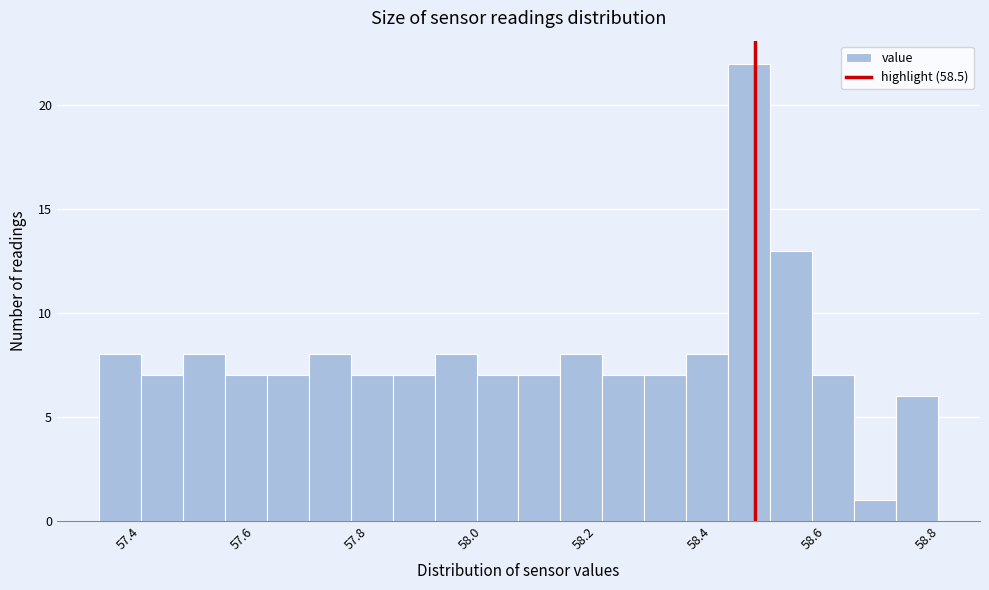

Read against the x-axis, roughly where is the centre of the tallest bar?

58.48